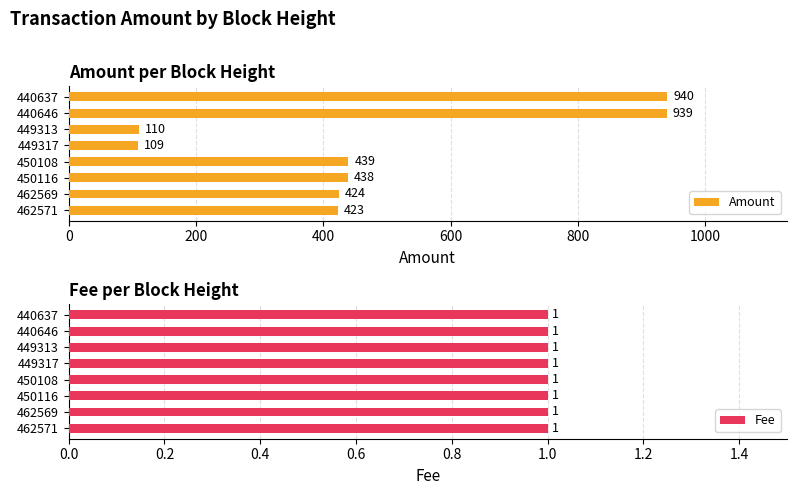

True or false: Amount has a value of 224.6 at 450116.

False